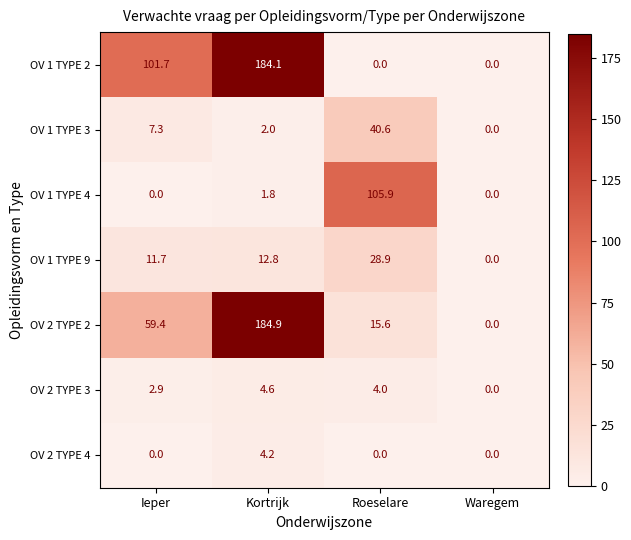

What is the maximum value for OV 1 TYPE 2?

184.1